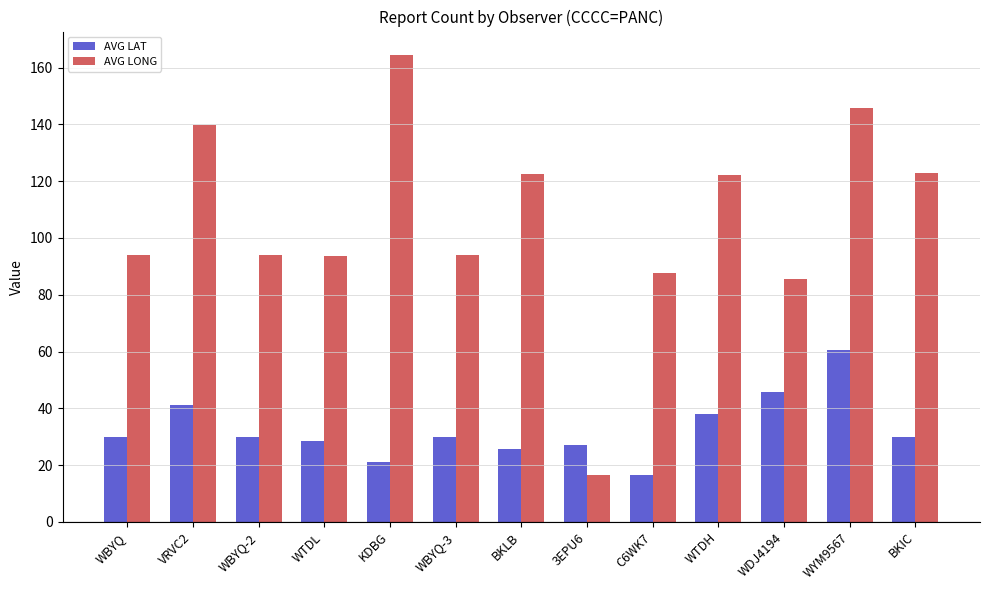

At how many categories does at least one series exceed 93?

10